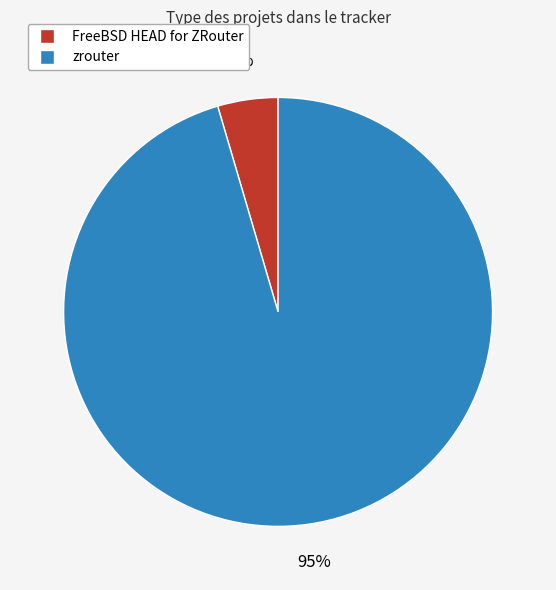

What is the smallest slice in the pie chart?

FreeBSD HEAD for ZRouter